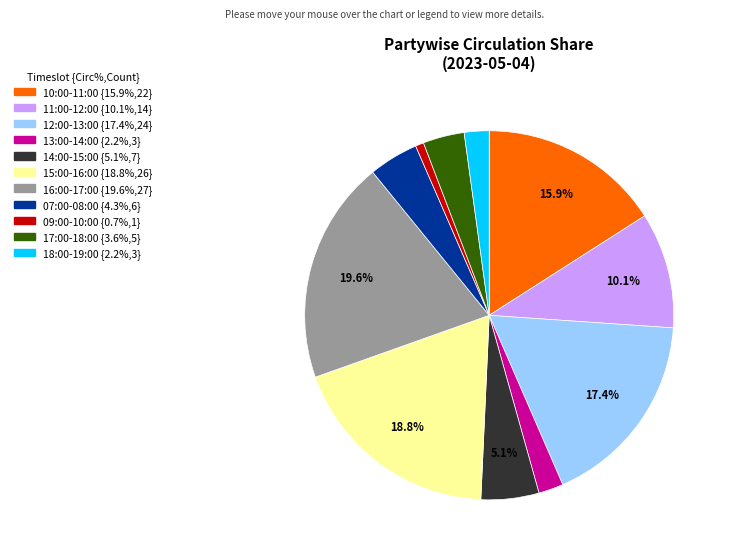

Does any single category account for the majority?

No